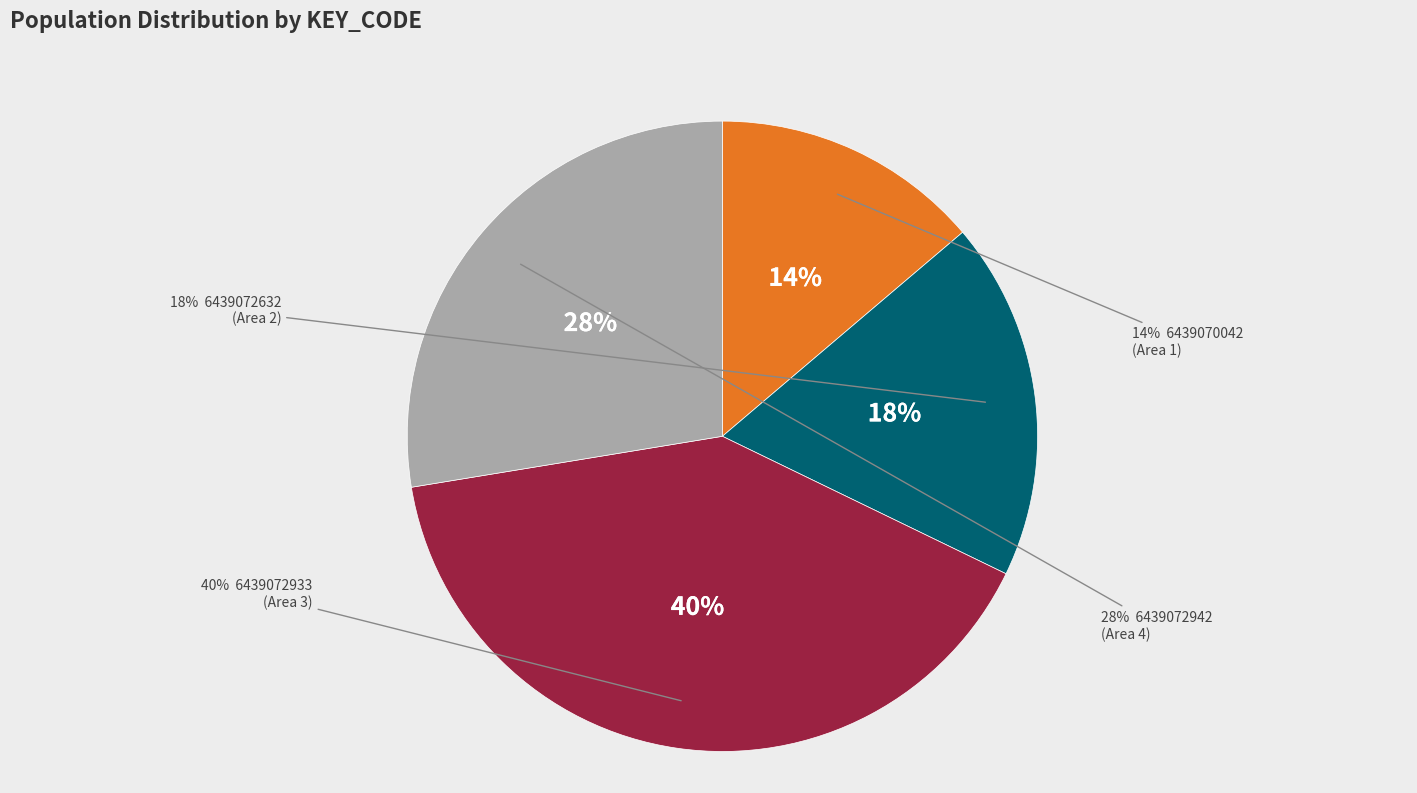

True or false: 6439070133 accounts for 1% of the total.

False